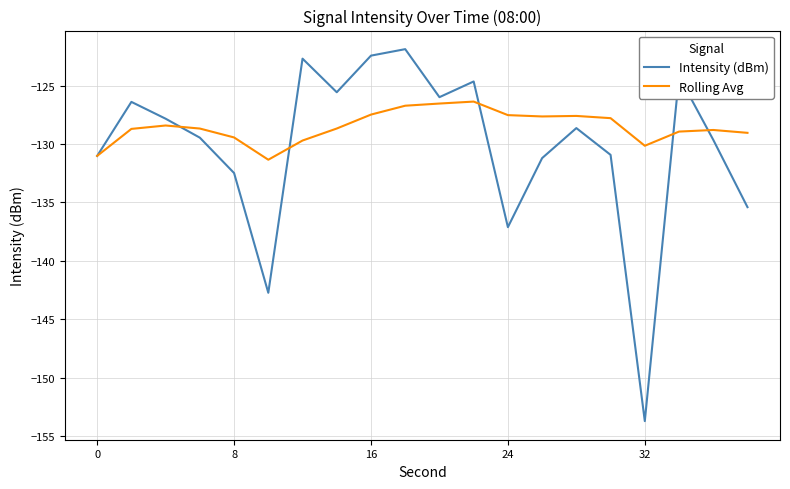

Which series has the largest total across all categories?

Rolling Avg